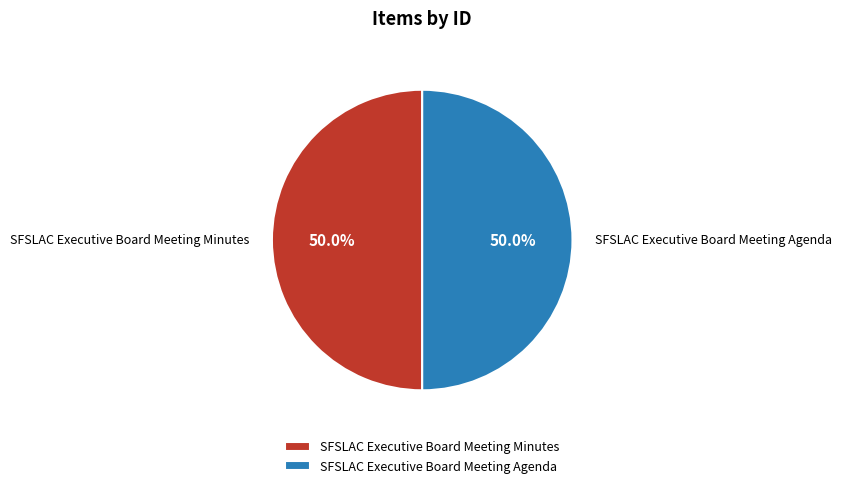

Approximately how many times larger is the value at SFSLAC Executive Board Meeting Minutes compared to SFSLAC Executive Board Meeting Agenda?

1.0